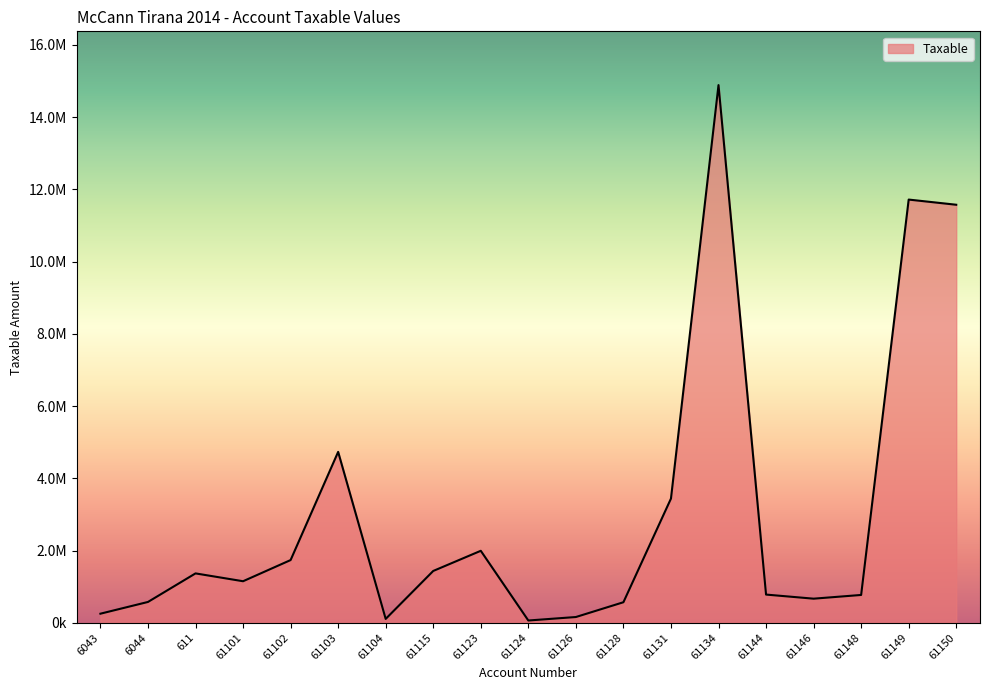

List the labels in order of value, smallest first.

61124, 61104, 61126, 6043, 61128, 6044, 61146, 61148, 61144, 61101, 611, 61115, 61102, 61123, 61131, 61103, 61150, 61149, 61134